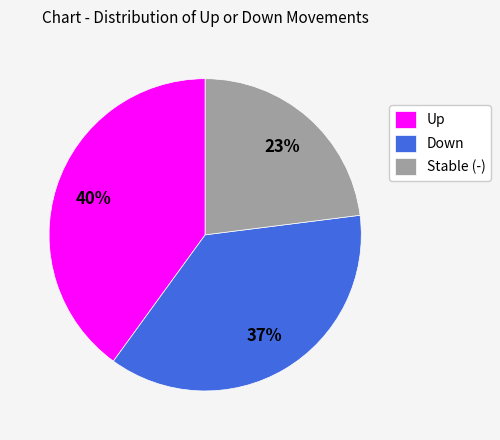

The Up slice represents 34% of the pie. True or false?

False